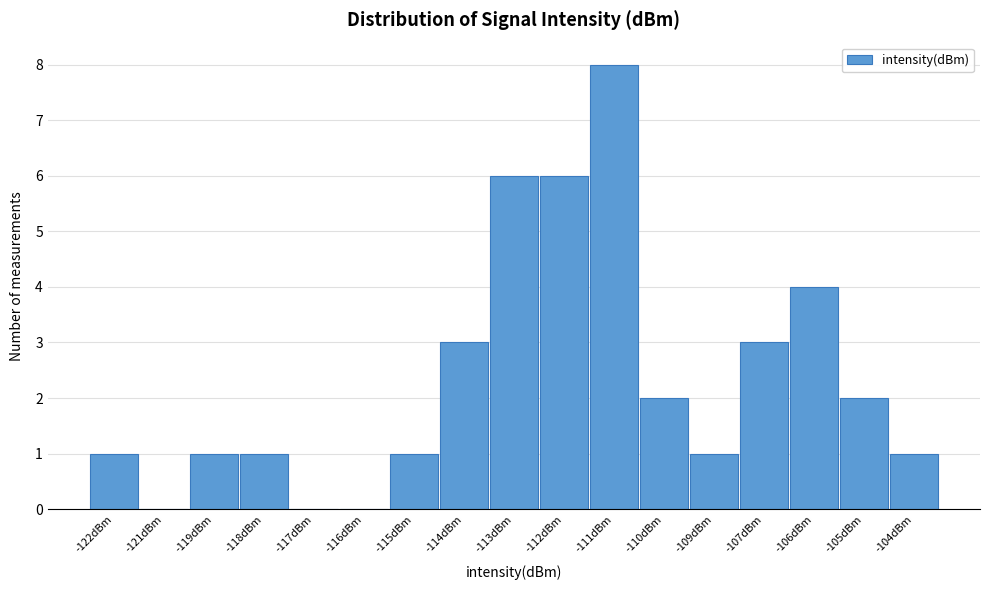

Reading right to left, transcribe all the data shown in this chart.

-104dBm=1	-105dBm=2	-106dBm=4	-107dBm=3	-109dBm=1	-110dBm=2	-111dBm=8	-112dBm=6	-113dBm=6	-114dBm=3	-115dBm=1	-116dBm=0	-117dBm=0	-118dBm=1	-119dBm=1	-121dBm=0	-122dBm=1